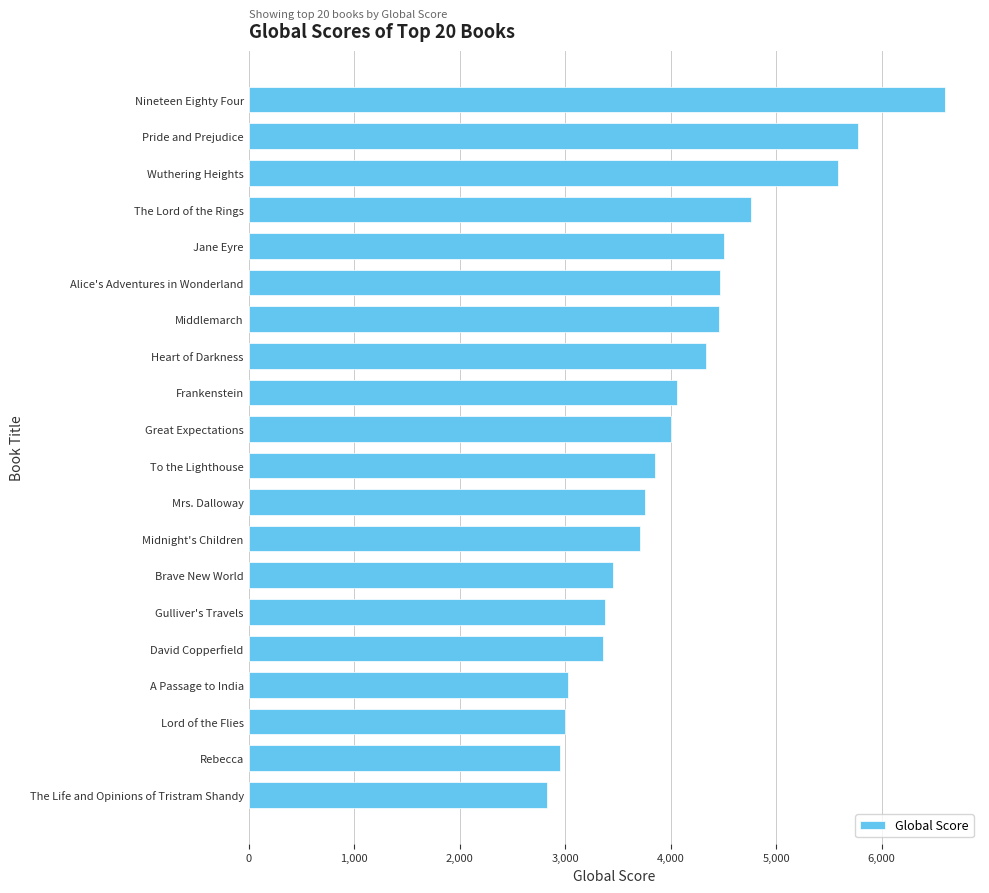

At which label is the value closest to 4716?

The Lord of the Rings